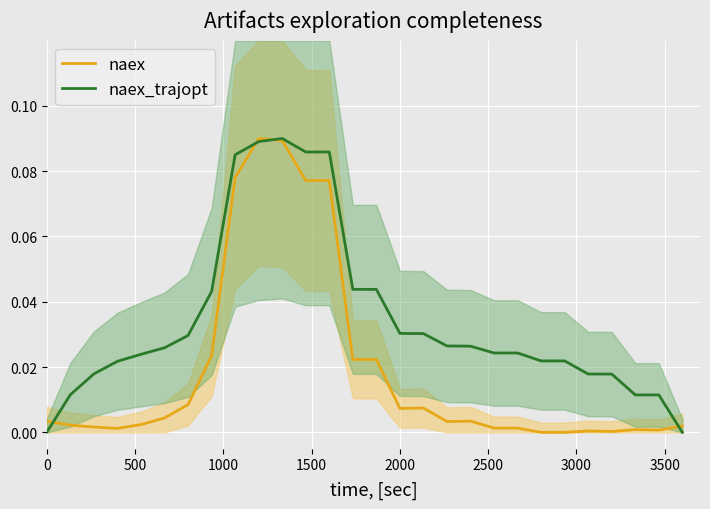

Reading left to right, list all the values displayed in this chart.

naex: 0.0	0.0	0.0	0.0	0.0	0.0	0.0	0.0	0.1	0.1	0.1	0.1	0.1	0.0	0.0	0.0	0.0	0.0	0.0	0.0	0.0	0.0	0.0	0.0	0.0	0.0	0.0	0.0
naex_trajopt: 0.0	0.0	0.0	0.0	0.0	0.0	0.0	0.0	0.1	0.1	0.1	0.1	0.1	0.0	0.0	0.0	0.0	0.0	0.0	0.0	0.0	0.0	0.0	0.0	0.0	0.0	0.0	0.0